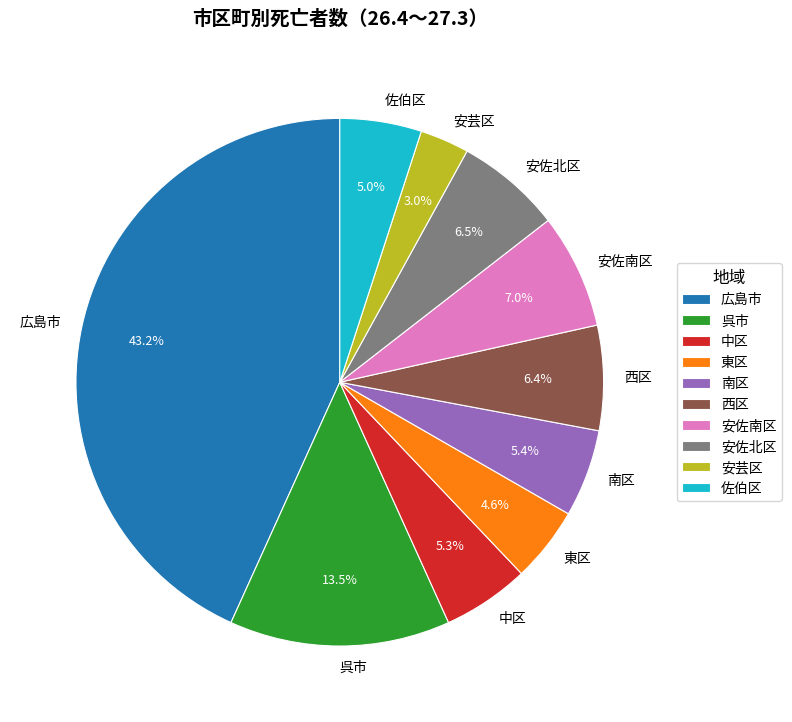

Which has a higher value, 西区 or 中区?

西区